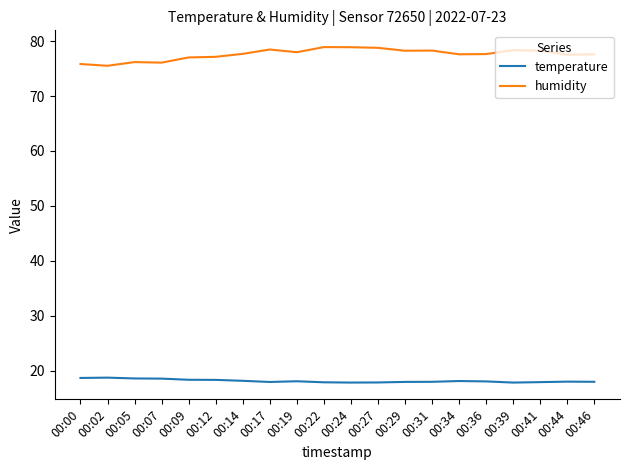

At how many categories does at least one series exceed 70?

20